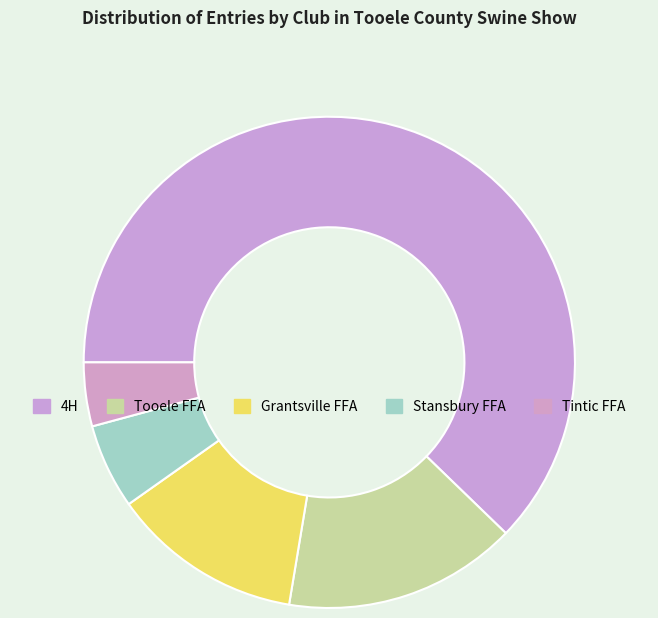

How many slices are in this pie chart?

5